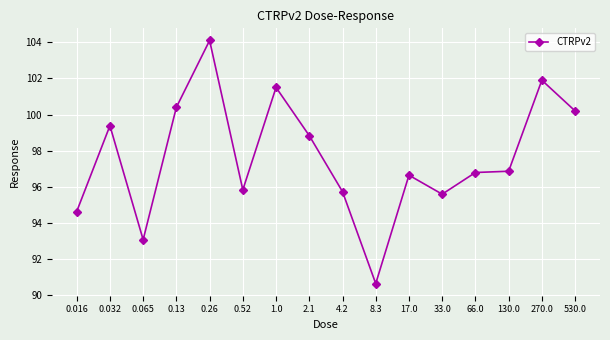

Which label corresponds to the smallest value in the chart?

8.3